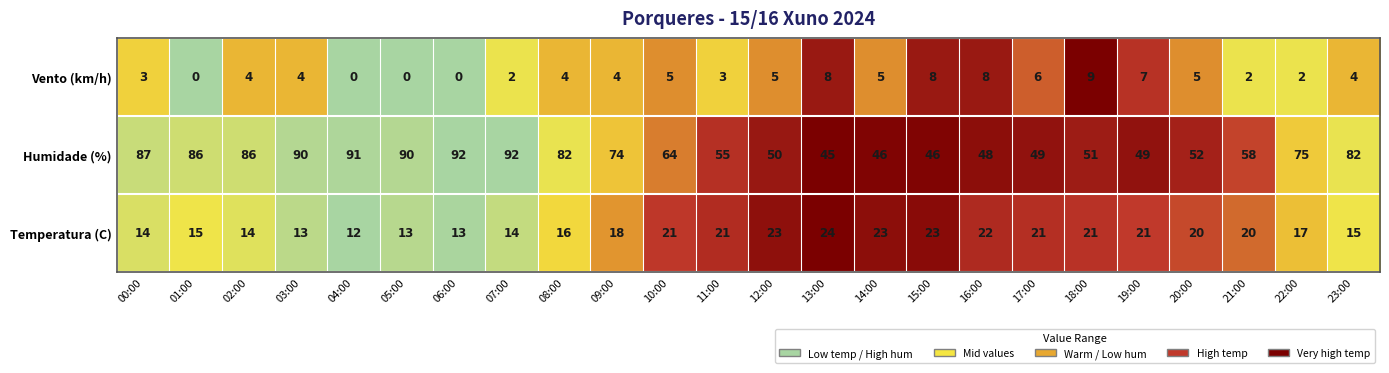

List the labels in order of value, largest first.

18:00, 13:00, 15:00, 16:00, 19:00, 17:00, 10:00, 12:00, 14:00, 20:00, 02:00, 03:00, 08:00, 09:00, 23:00, 00:00, 11:00, 07:00, 21:00, 22:00, 01:00, 04:00, 05:00, 06:00